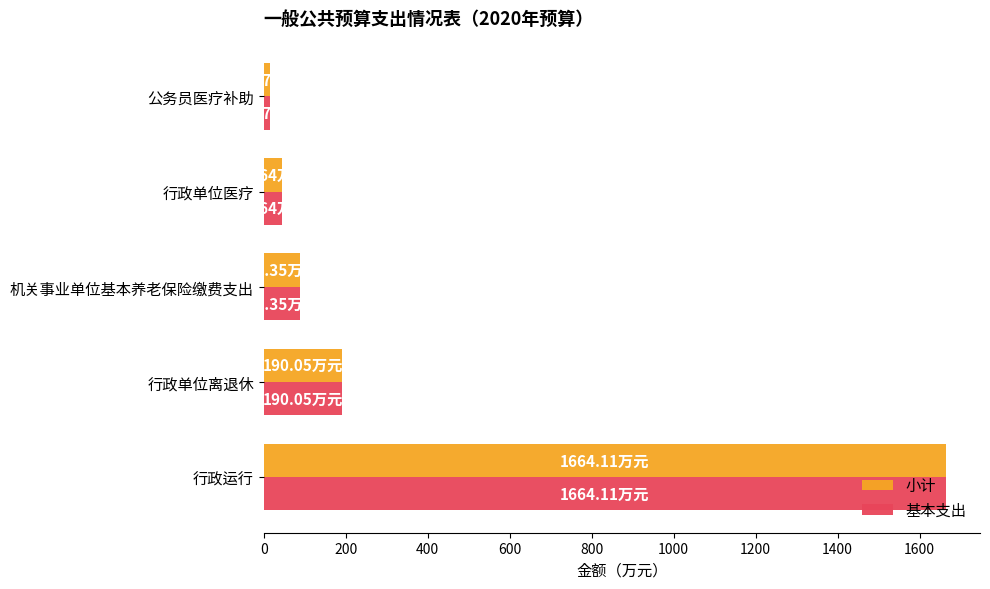

At which label is 基本支出 closest to 839?

行政单位离退休